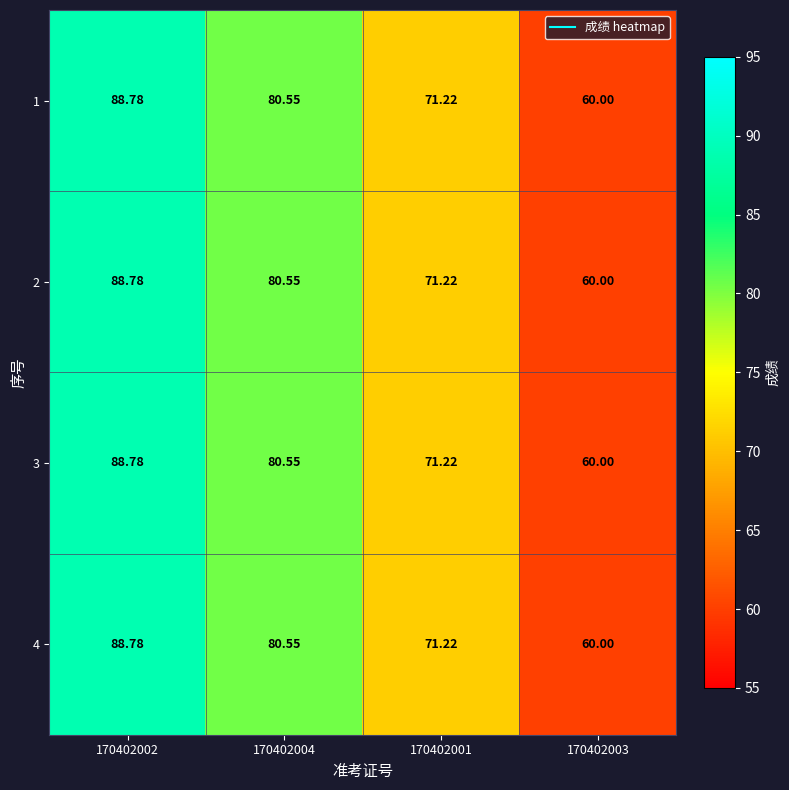

Is the value of 3 at 170402004 greater than the value of 1 at 170402001?

Yes